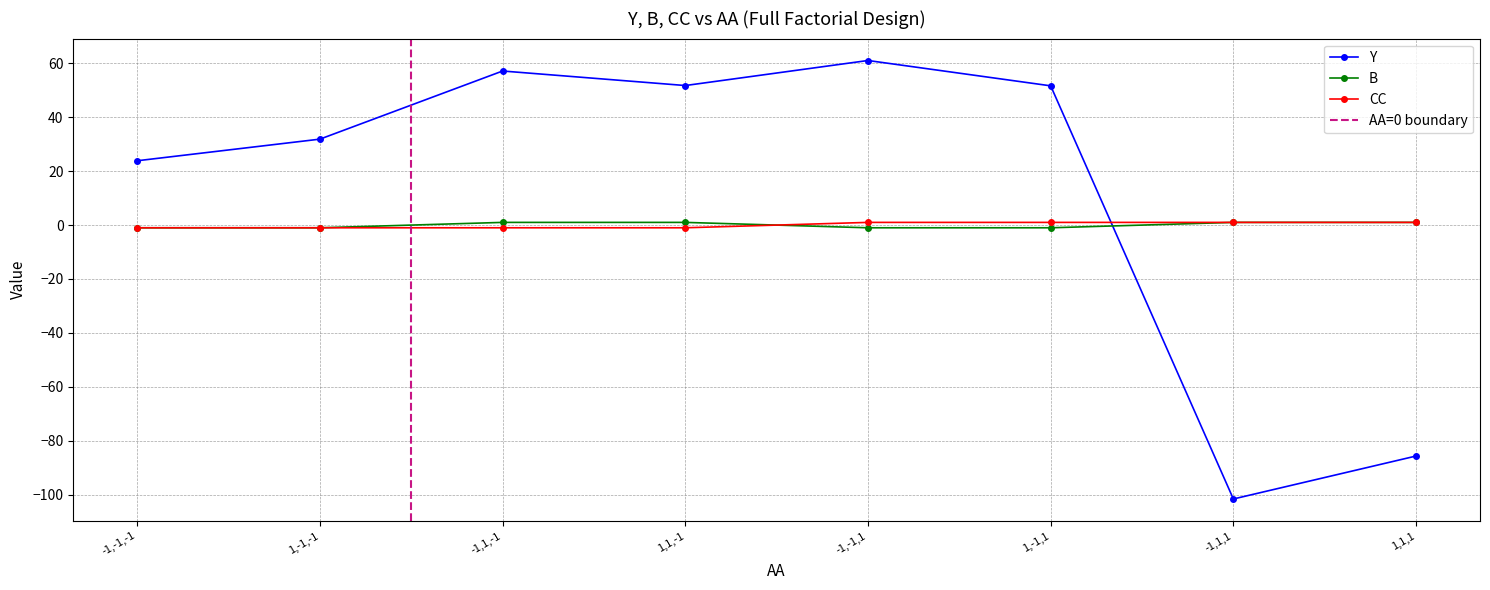

What value does the Y series have at 1,-1,-1?

31.9